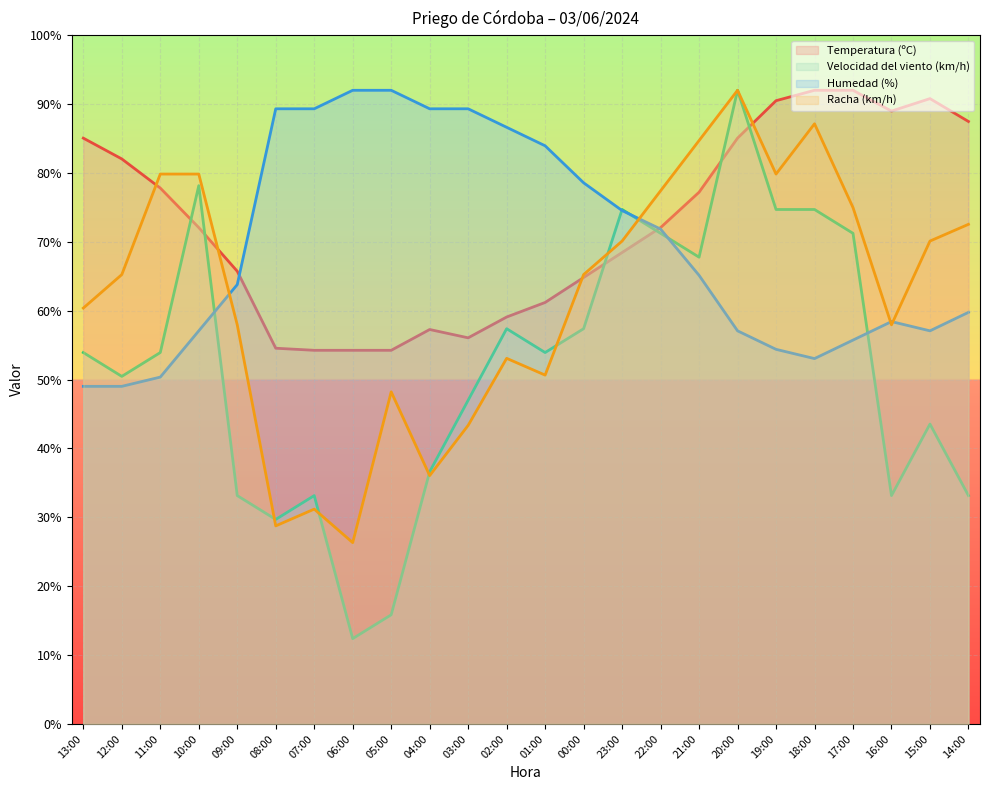

What position from the right is 01:00?

12